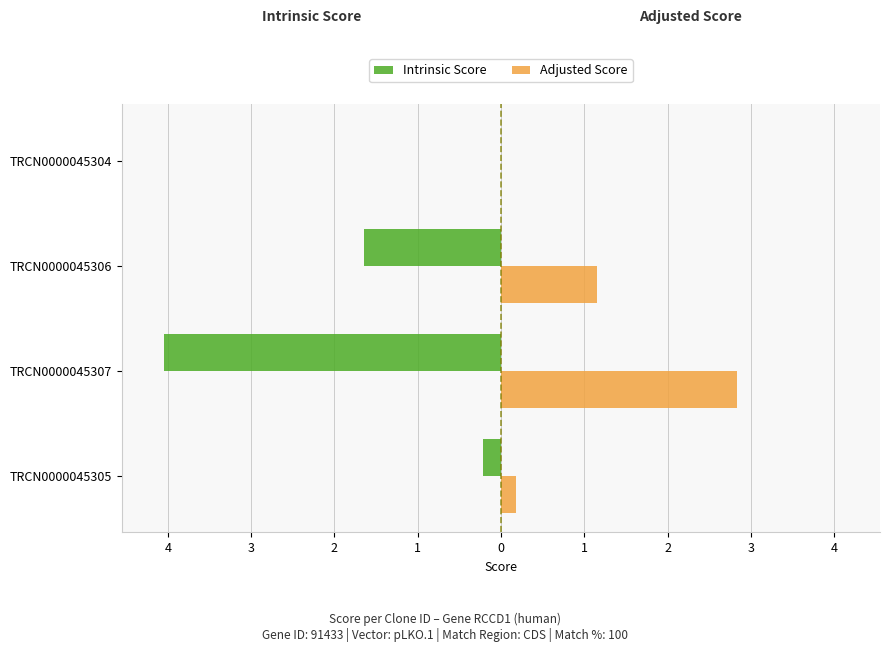

What are all the series names shown in the legend?

Intrinsic Score, Adjusted Score